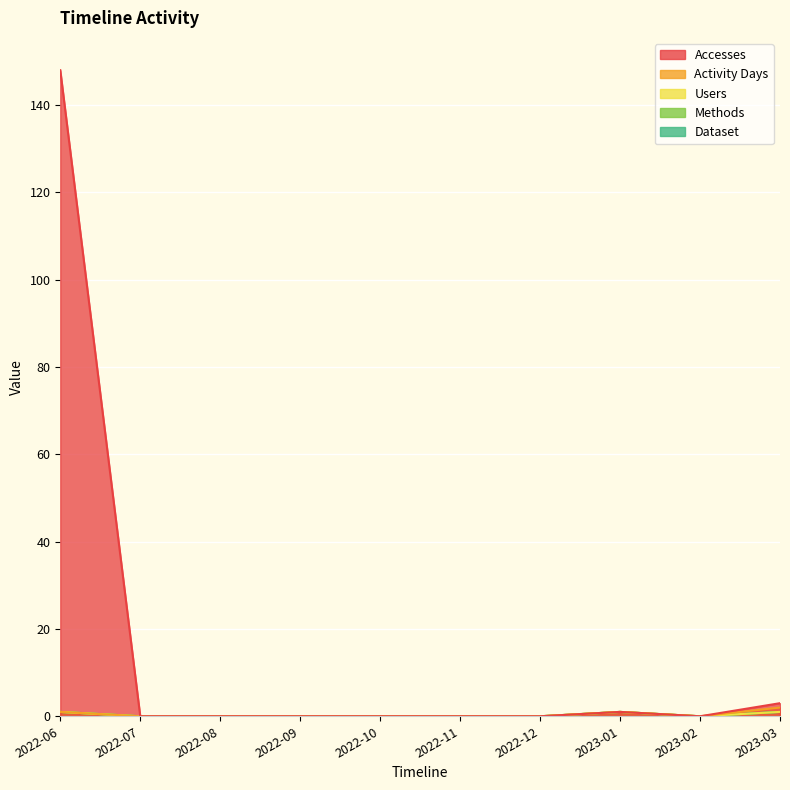

How many lines are shown in the chart?

5